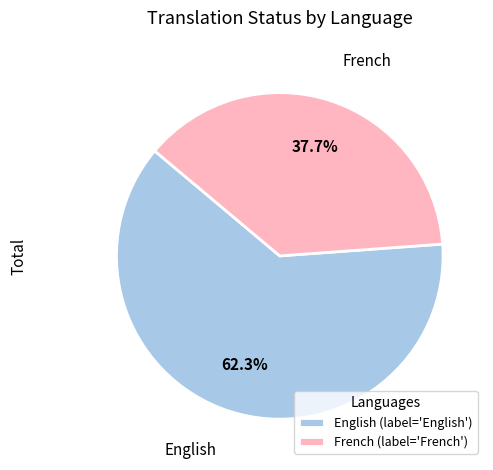

Rank the categories by value from lowest to highest.

French, English